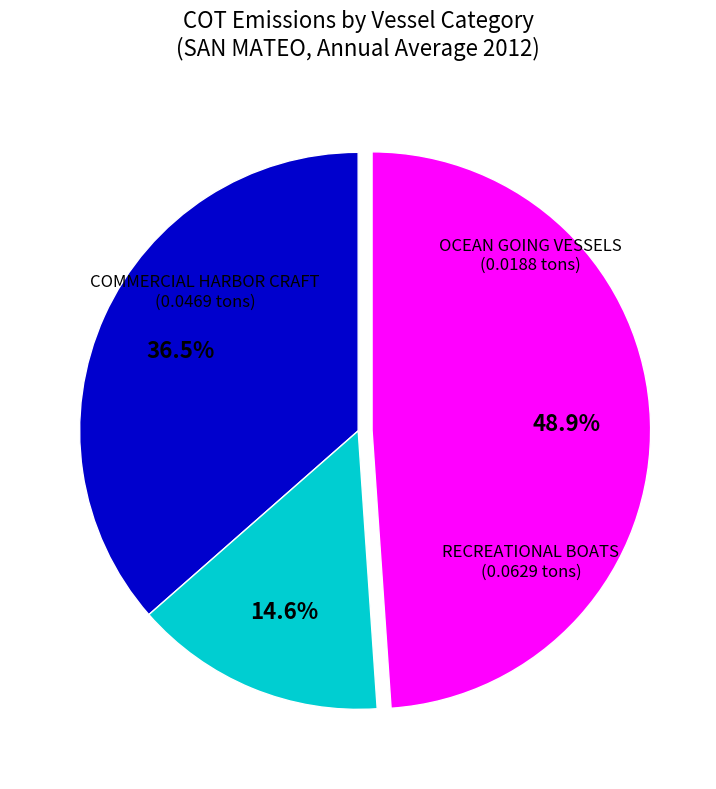

Is OCEAN GOING VESSELS the majority of the pie?

No